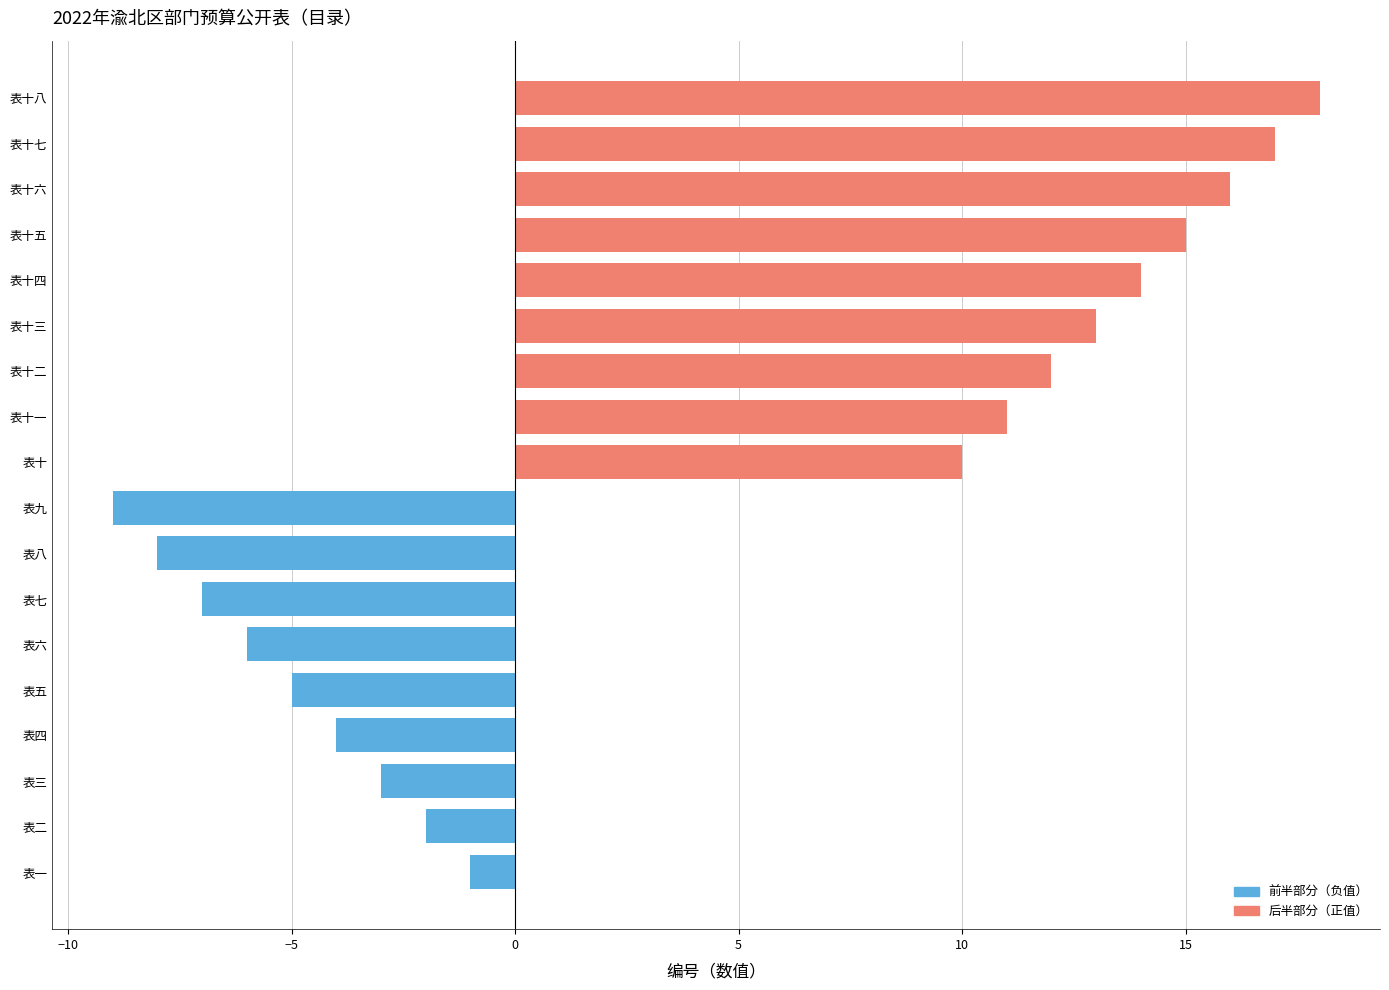

The chart shows a value of -15 at 表九. True or false?

False